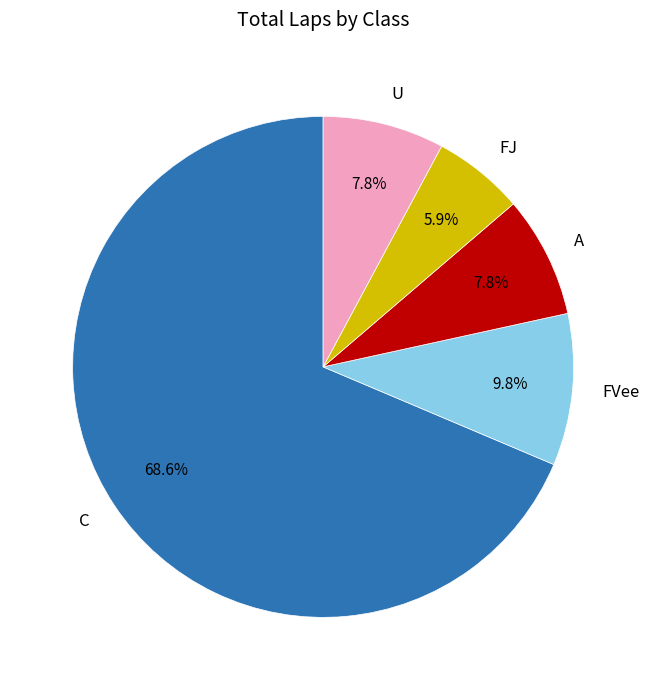

How many segments does this pie chart have?

5